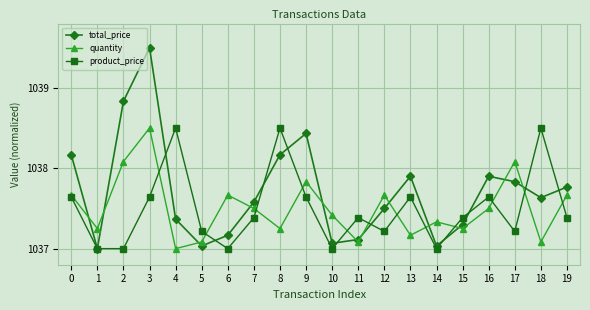

What is the maximum value for product_price?

1038.5